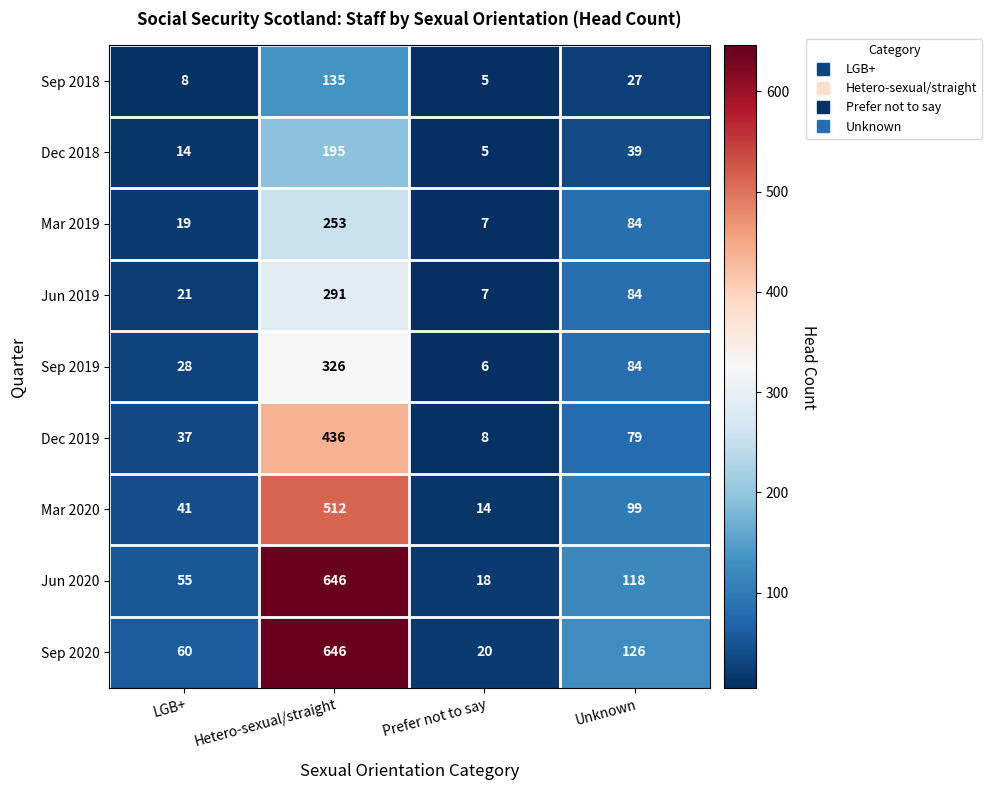

What is the maximum value shown in the chart?

646